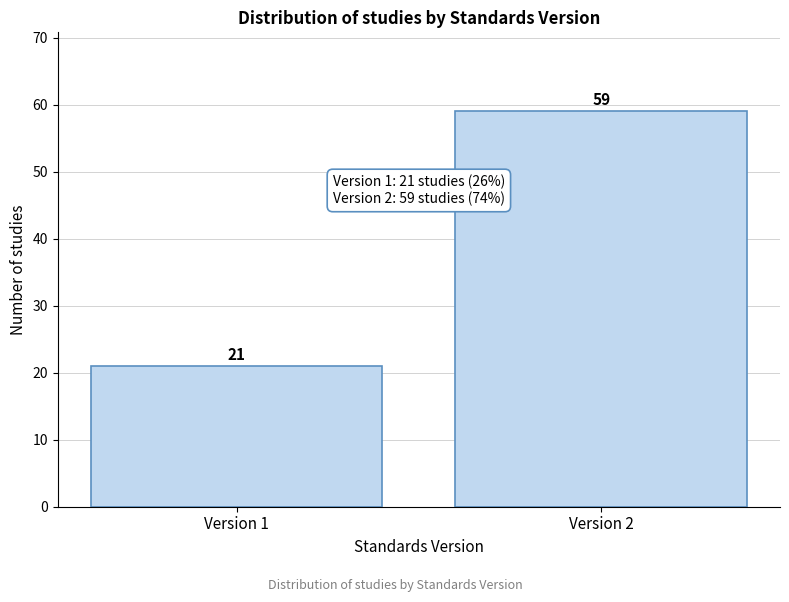

Reading left to right, what are all the values shown in this chart?

21	59